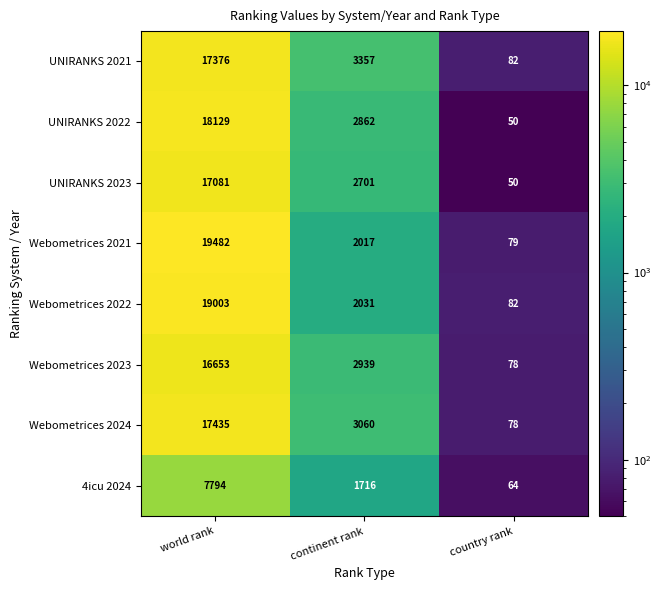

Rank the series at world rank from lowest to highest value.

4icu 2024, Webometrices 2023, UNIRANKS 2023, UNIRANKS 2021, Webometrices 2024, UNIRANKS 2022, Webometrices 2022, Webometrices 2021